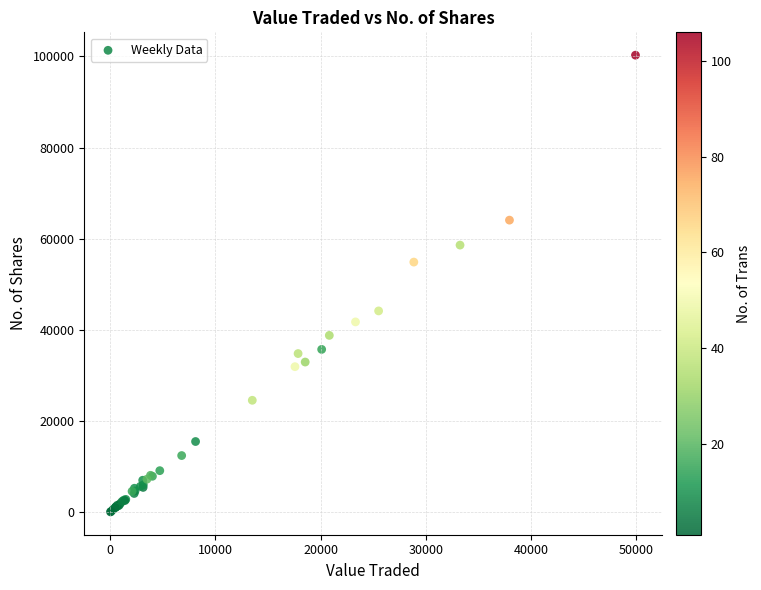

What Y value in the scatter plot is closest to 50174?

54879